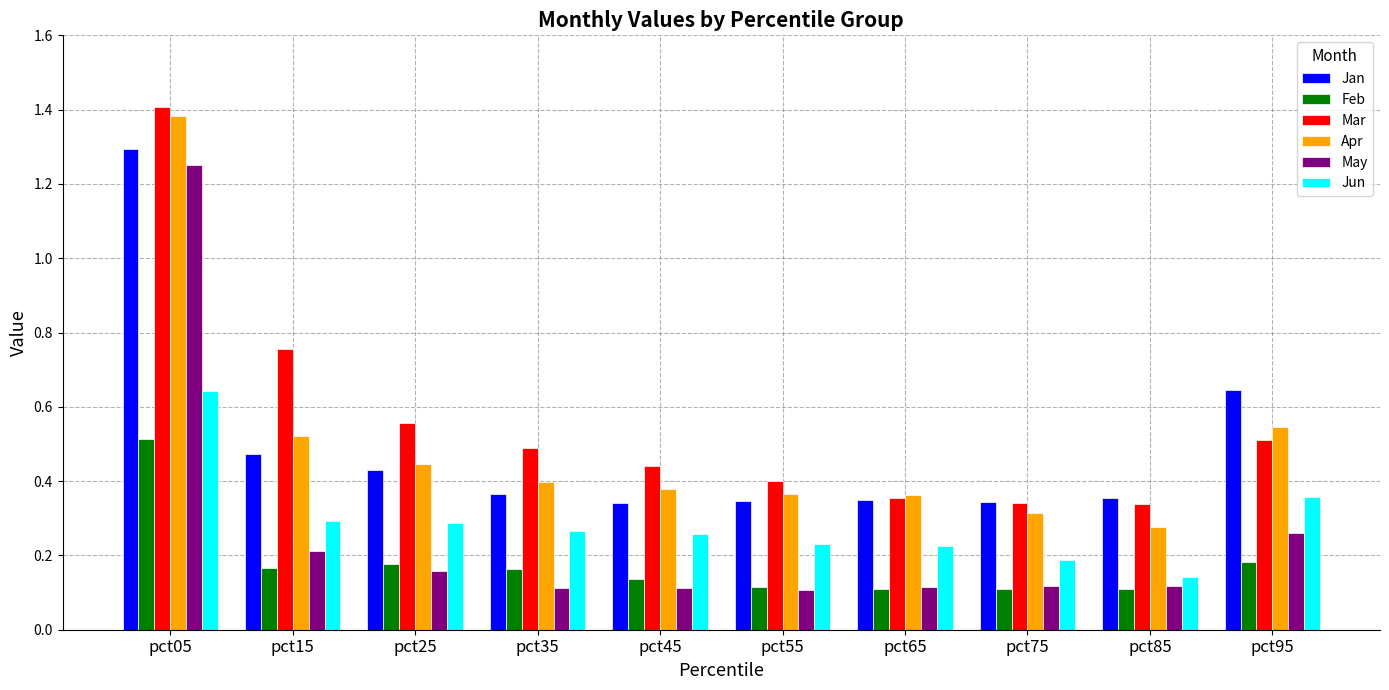

Which category has the highest value across all series?

pct05